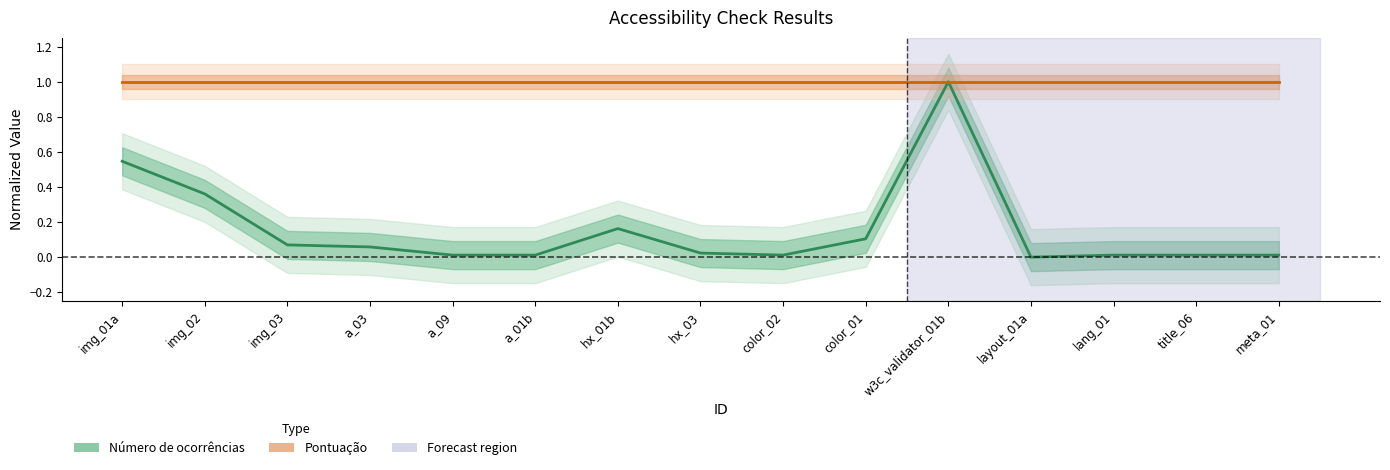

What is the sum of all Número de ocorrências values?

2.4